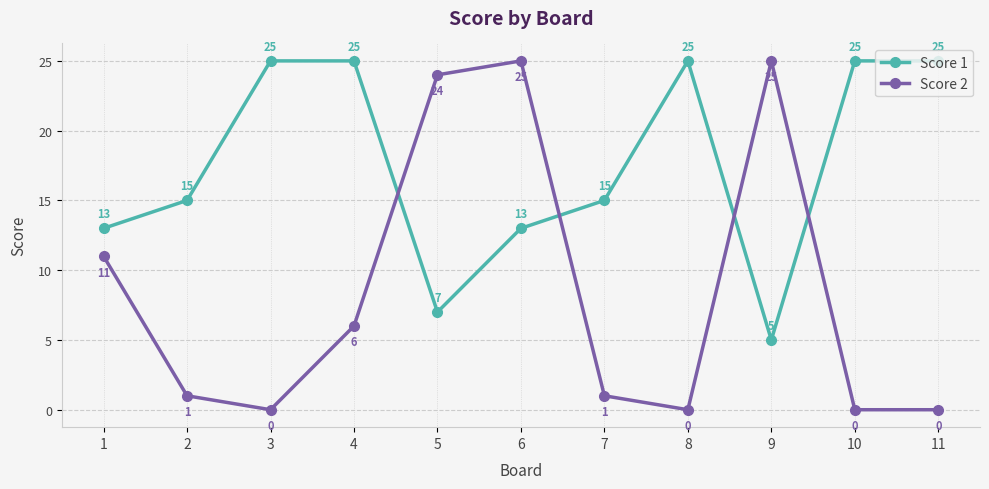

Where is the first local minimum for Score 1?

5